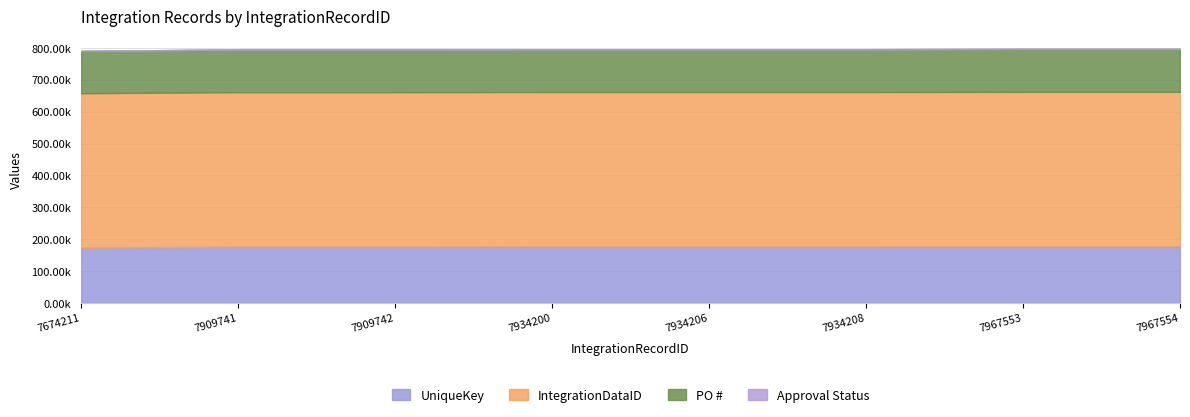

Is the value of Approval Status at 7967553 greater than the value of PO # at 7909741?

No